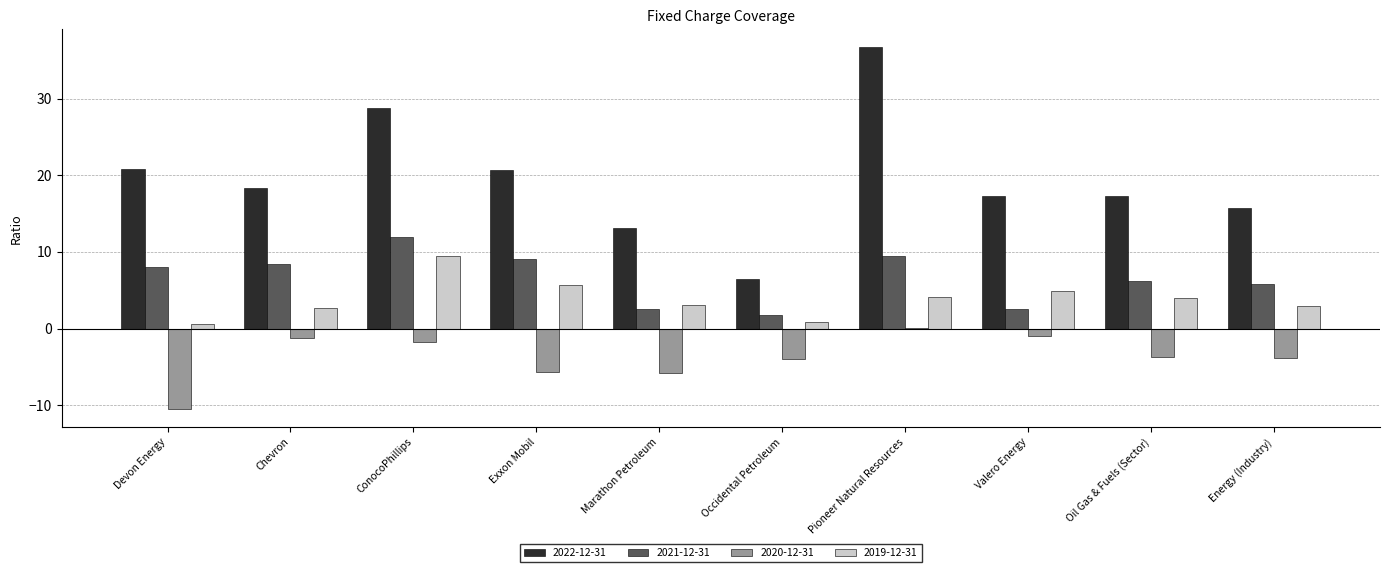

The value of 2021-12-31 at Pioneer Natural Resources is 3.7. True or false?

False